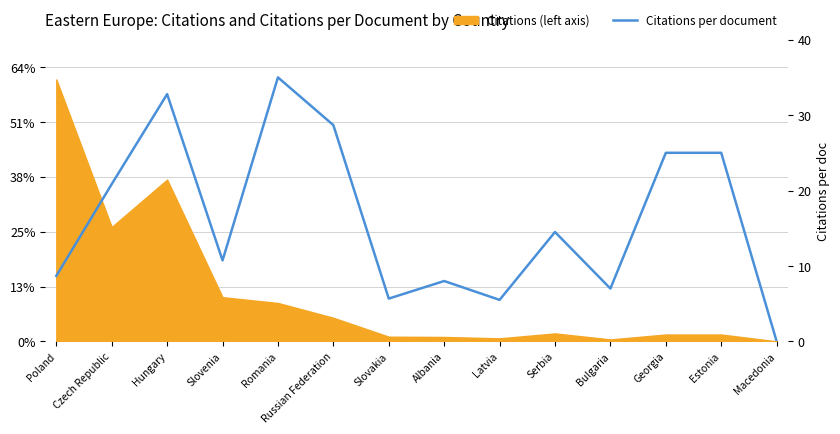

How many data points are less than 14?

7